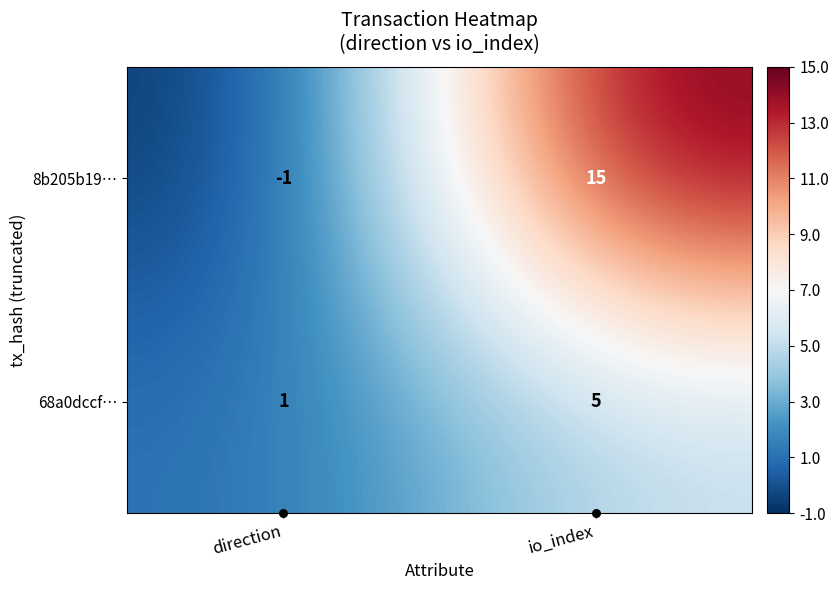

The value of 8b205b19… at io_index is 24. True or false?

False